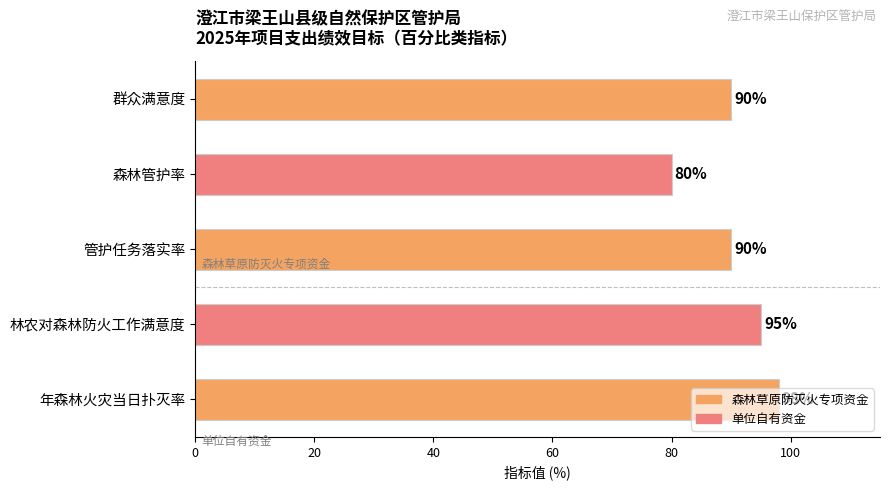

Is it true that the value at 森林管护率 is 131?

False